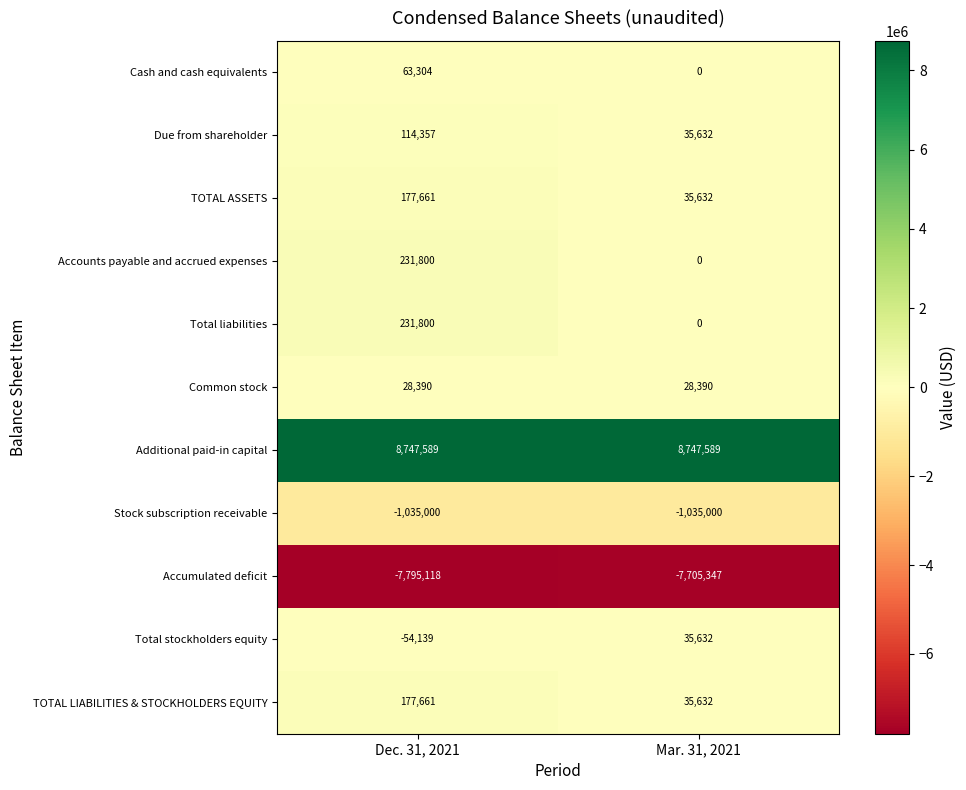

What is the difference between the Accumulated deficit values at Mar. 31, 2021 and Dec. 31, 2021?

89771